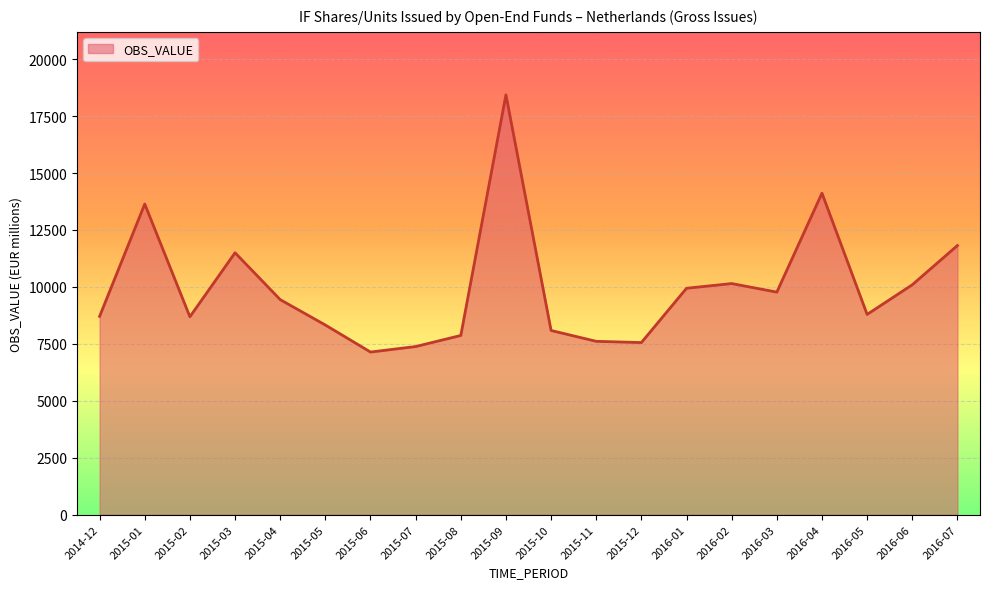

Approximately how many times larger is the value at 2016-07 compared to 2015-04?

1.3